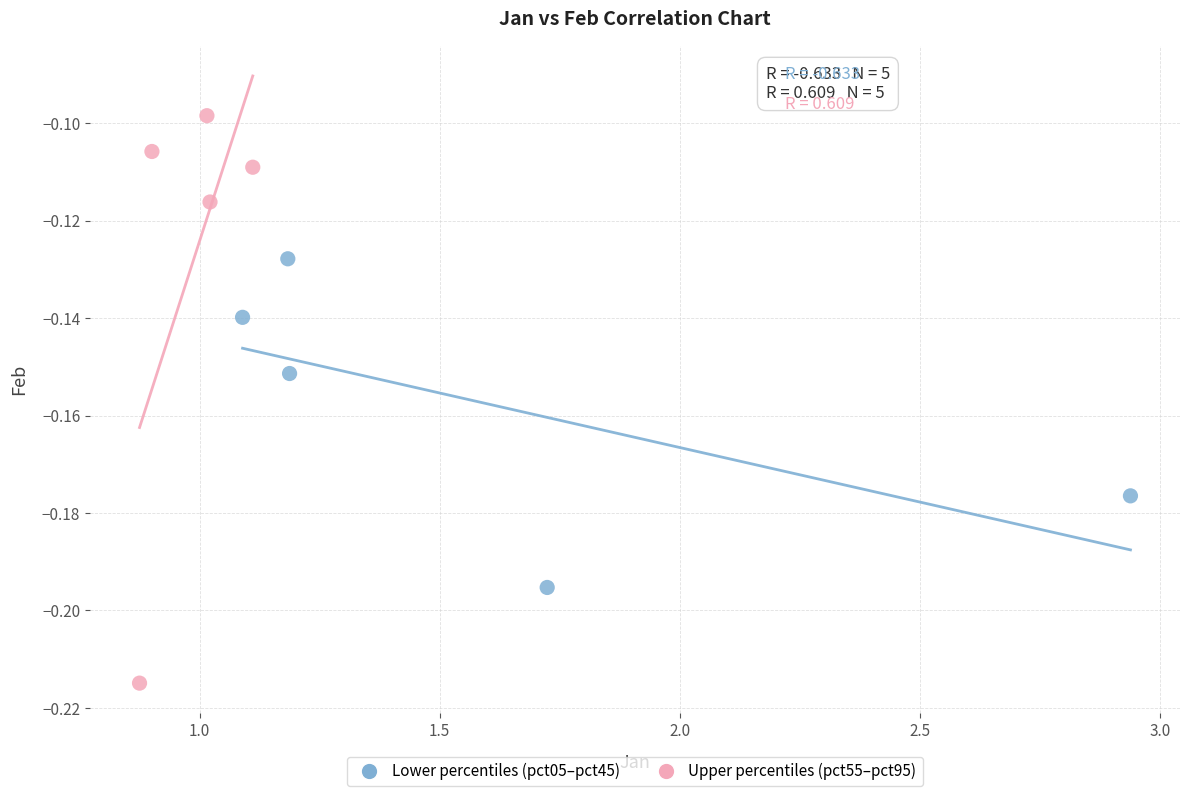

Which series has the largest Y range (max minus min)?

Upper percentiles (pct55–pct95)